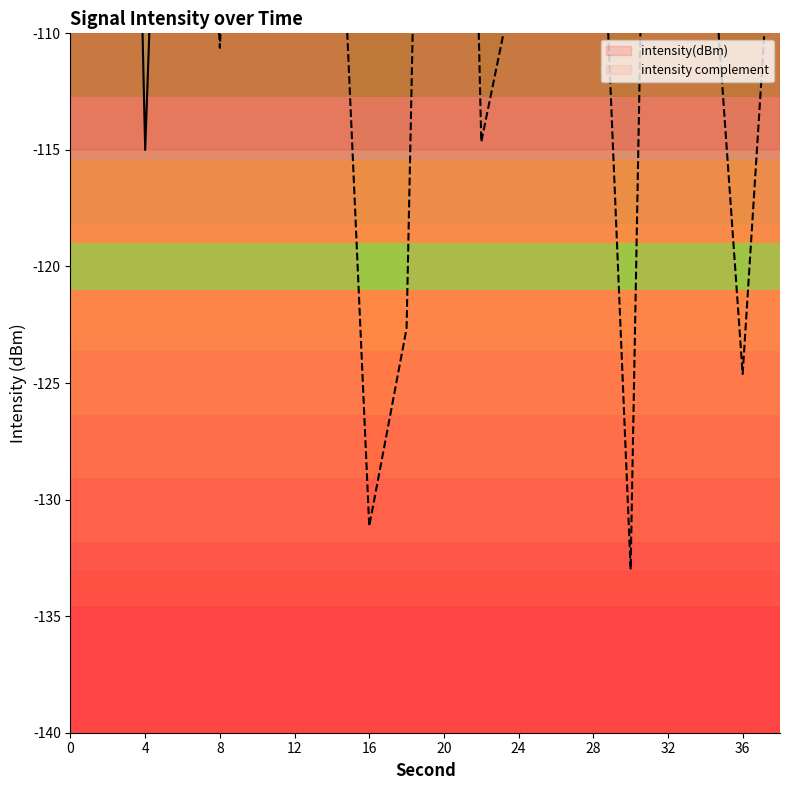

What is the difference between the second highest and second lowest values?

86.2